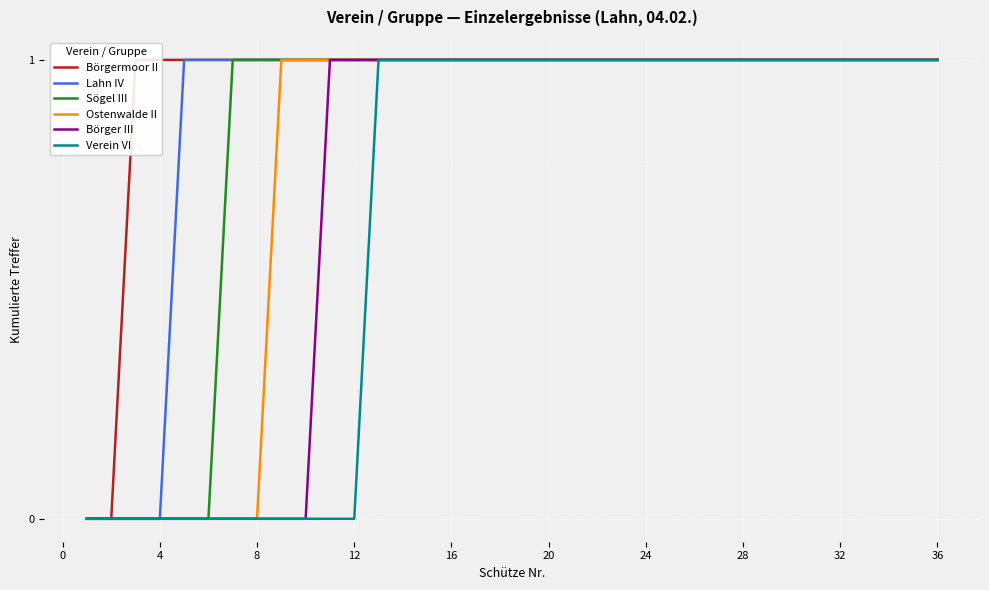

Rank the series by their average value, from lowest to highest.

Verein VI, Börger III, Ostenwalde II, Sögel III, Lahn IV, Börgermoor II